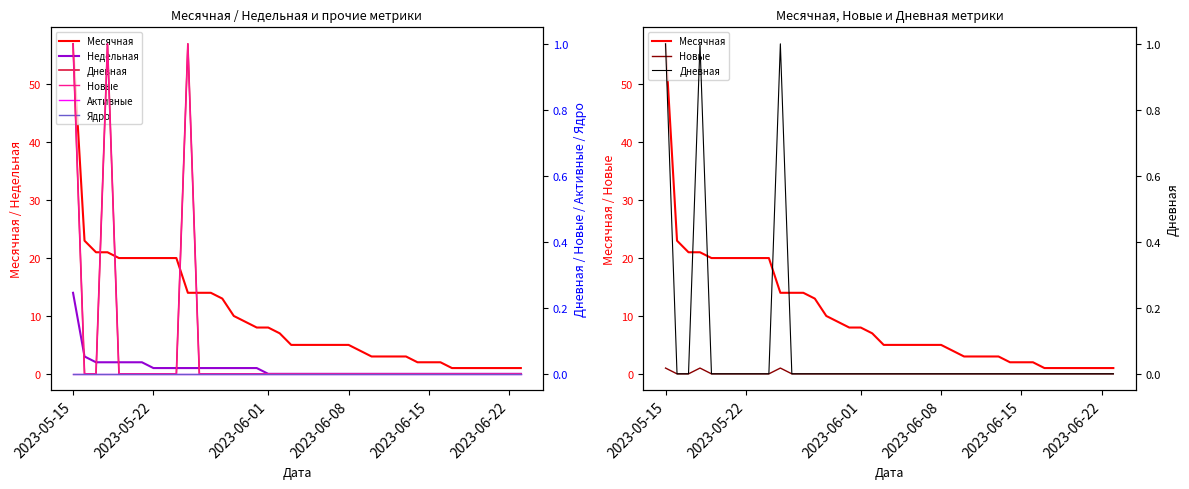

True or false: Дневная and Активные cross at least once.

False